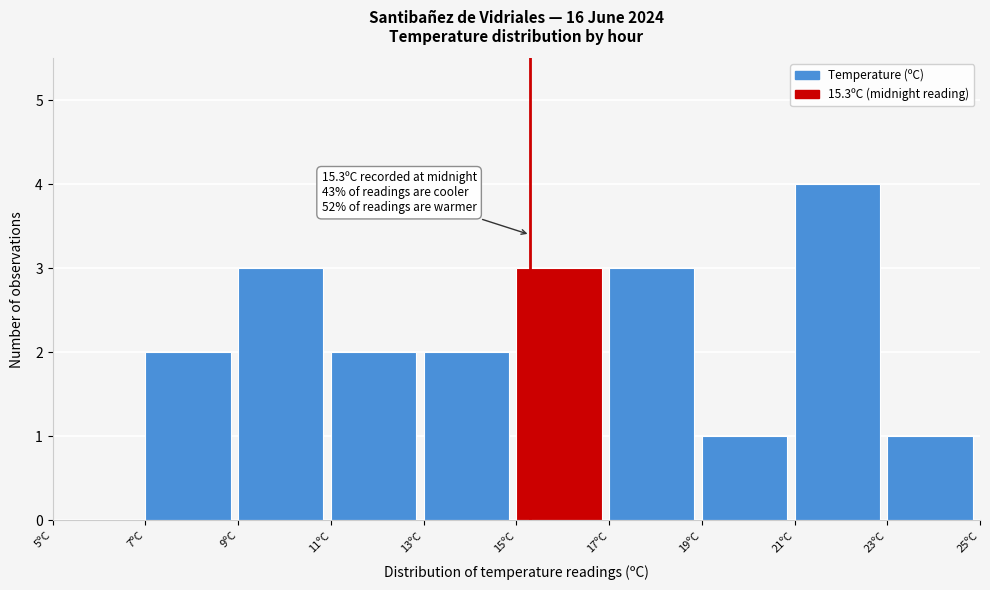

Over which range of the x-axis is the bar tallest?

21 to 23